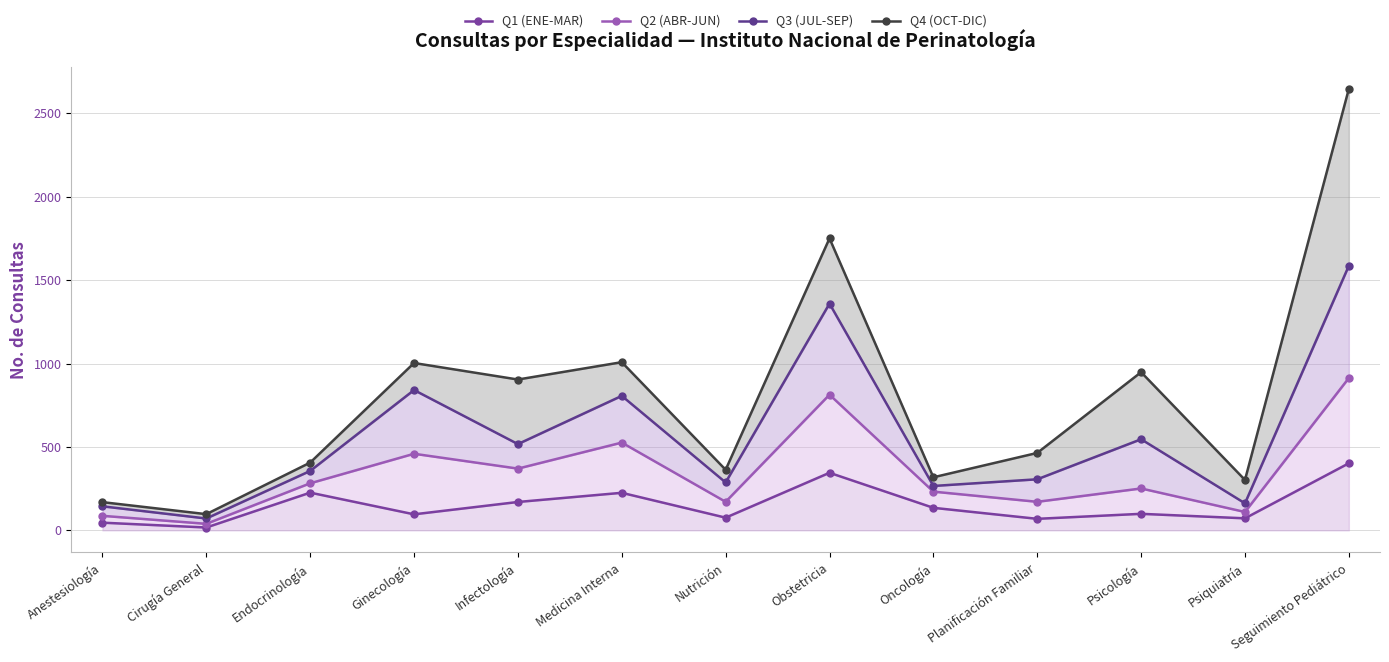

How many distinct data groups are displayed?

4